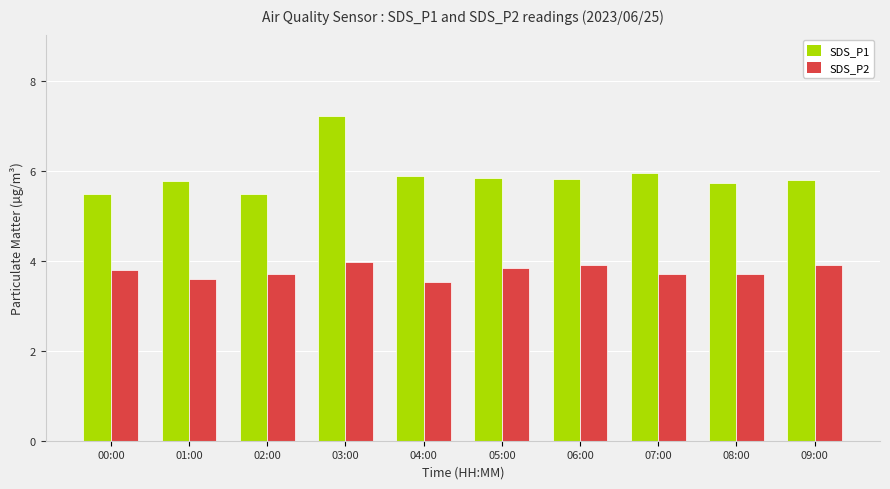

Rank the series by their maximum value, from lowest to highest.

SDS_P2, SDS_P1